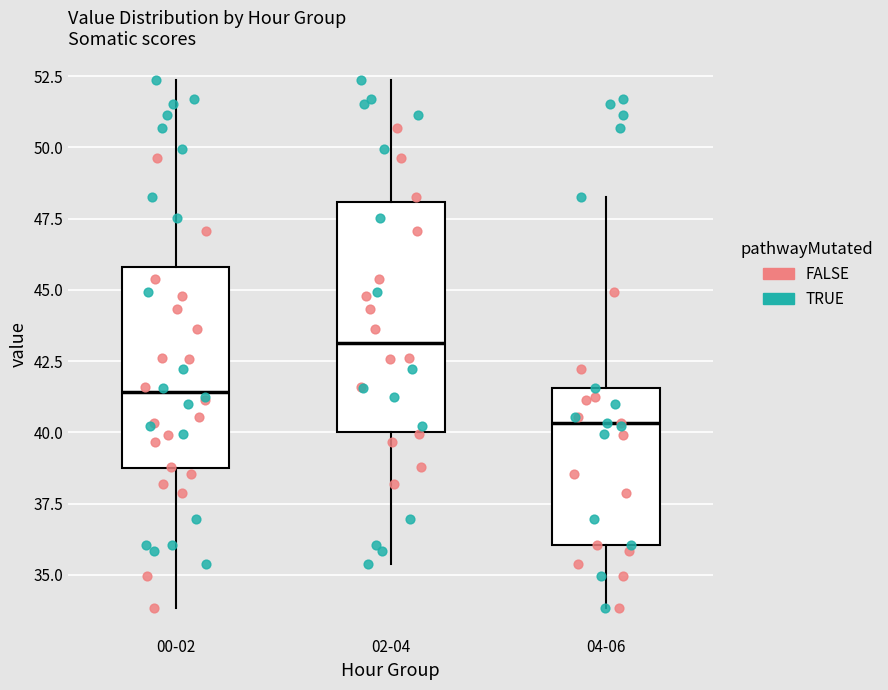

Where does the lower whisker of the box for 04-06 end on the y-axis? The values are not printed on the chart, so give them approximately, as read against the axis.

34.0